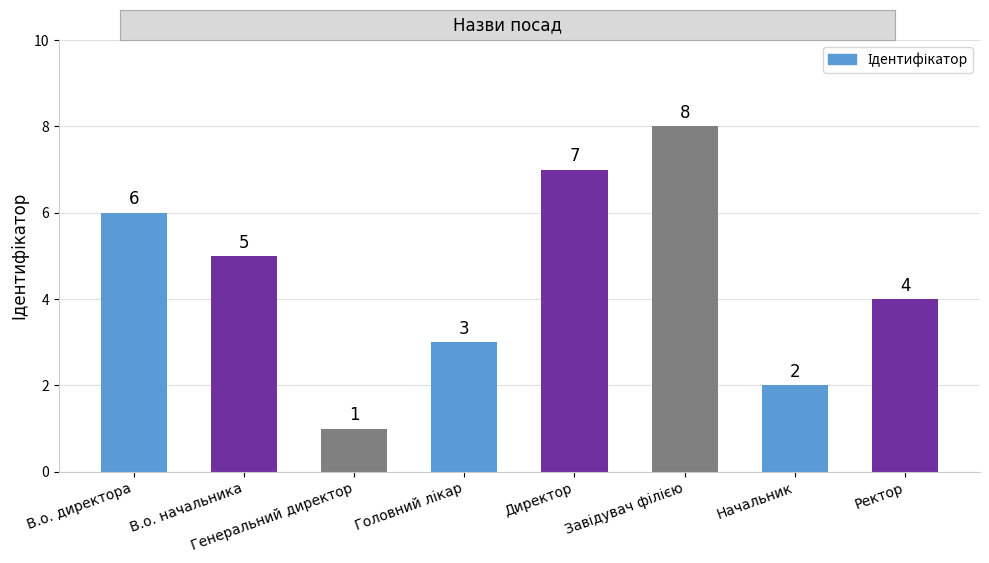

What is the difference between the maximum and minimum values?

7